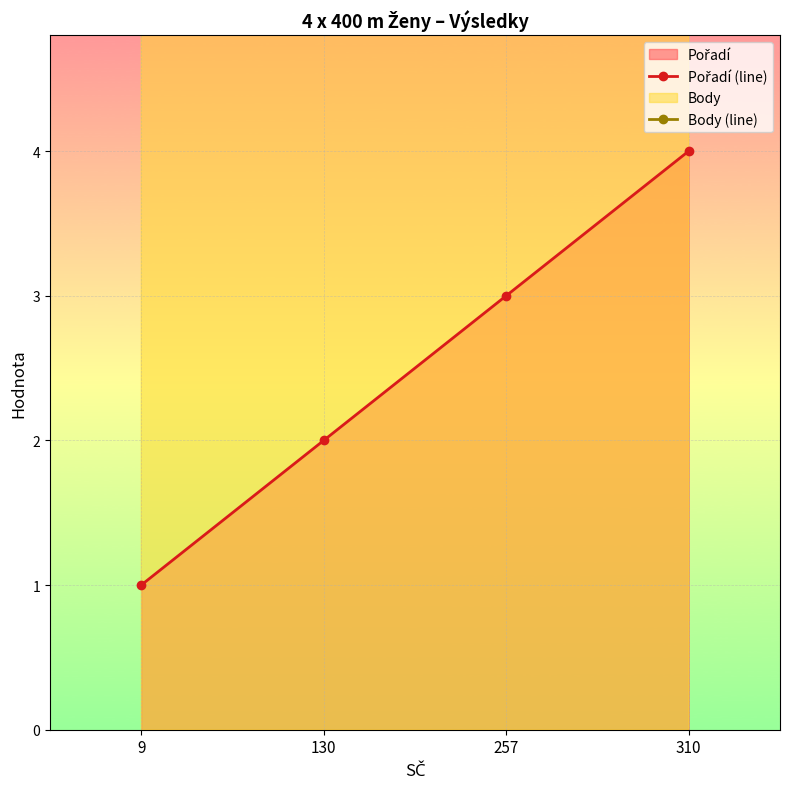

How many data points does each series have?

4